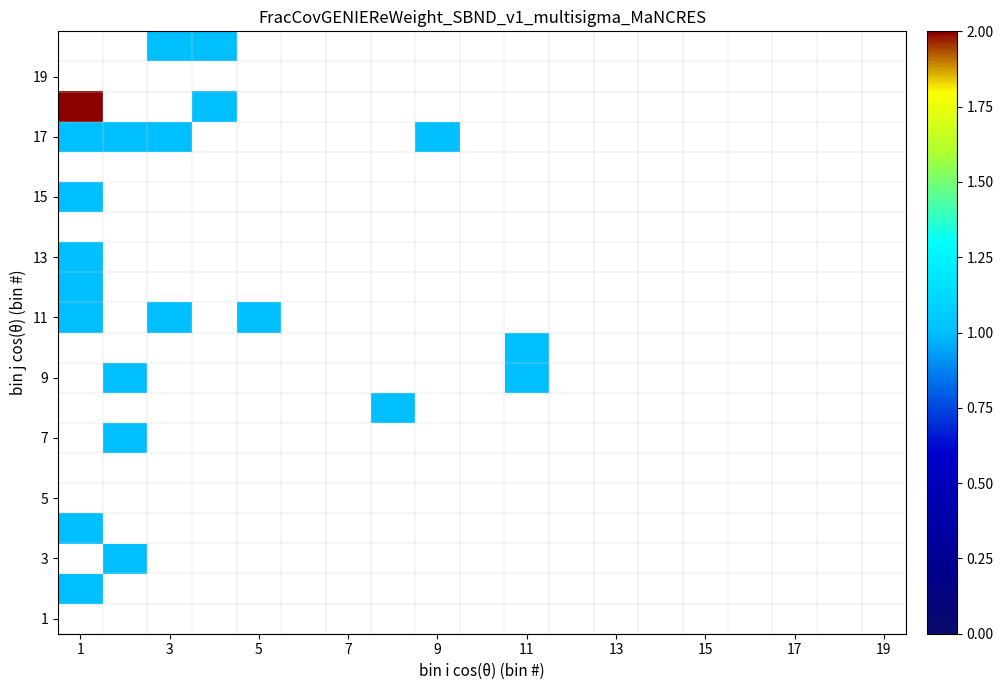

At which category does the chart reach its peak across all series?

1